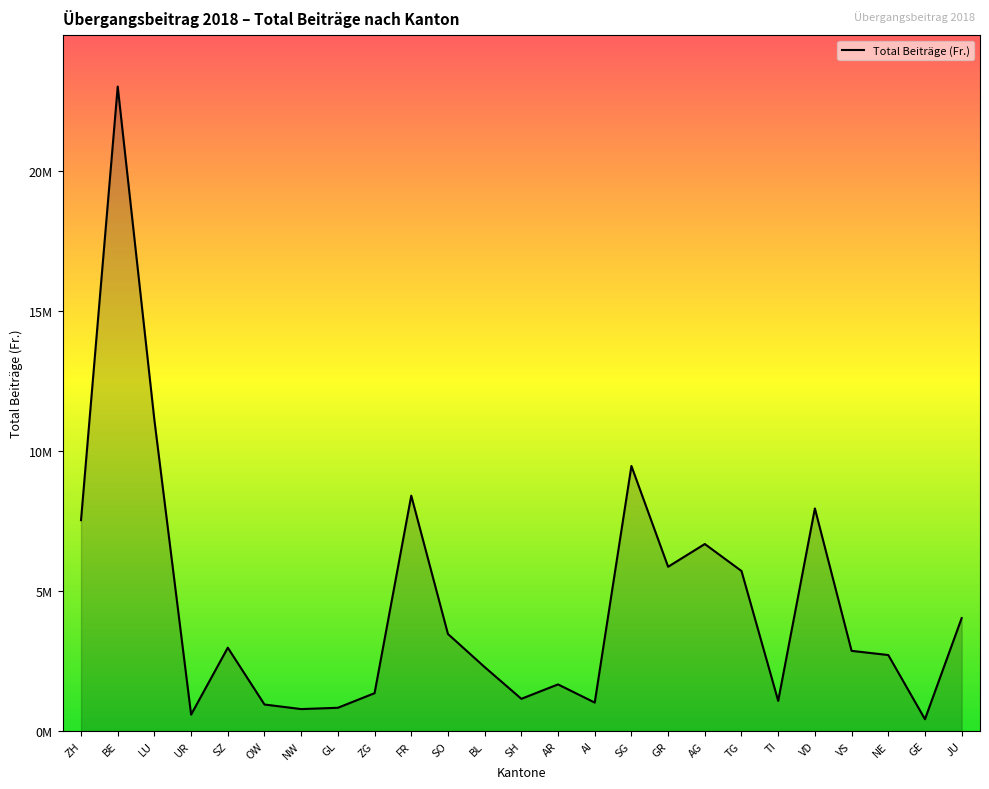

Does the chart display data point markers on the line(s)?

No